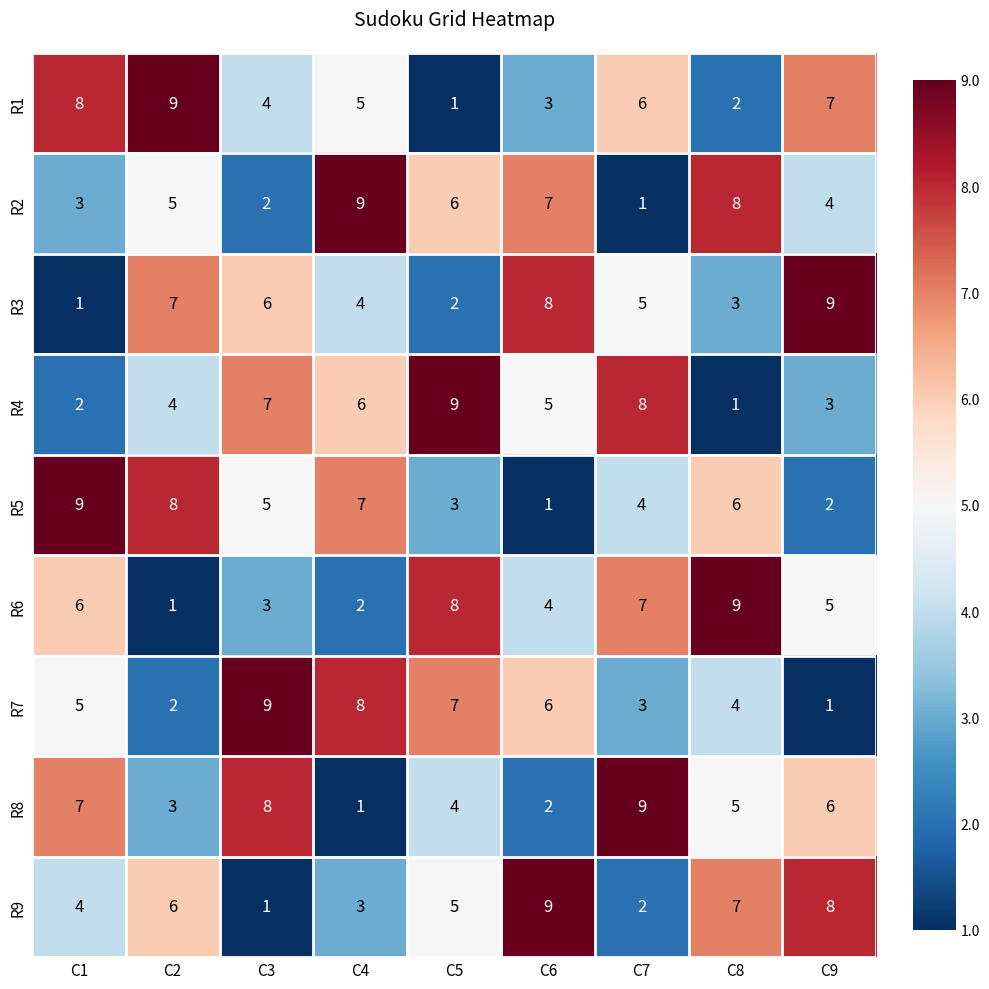

What is the sum of the R9 values at C9 and C4?

11